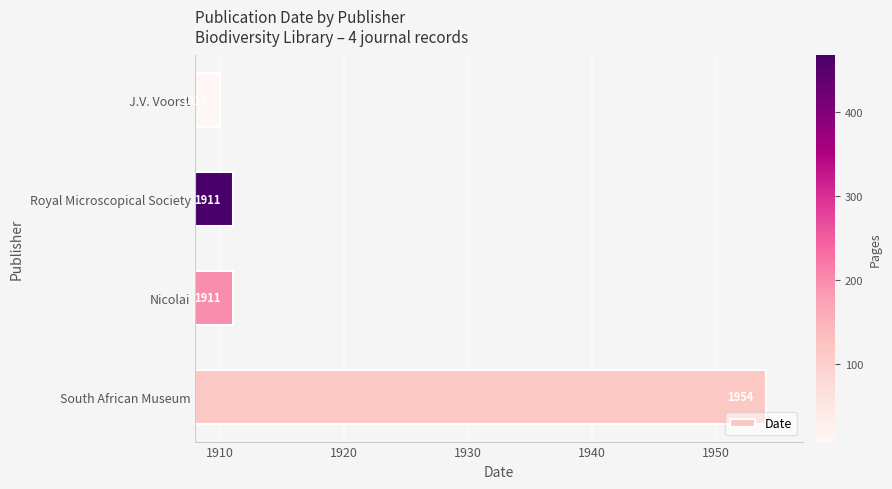

How many values are below 1911?

1